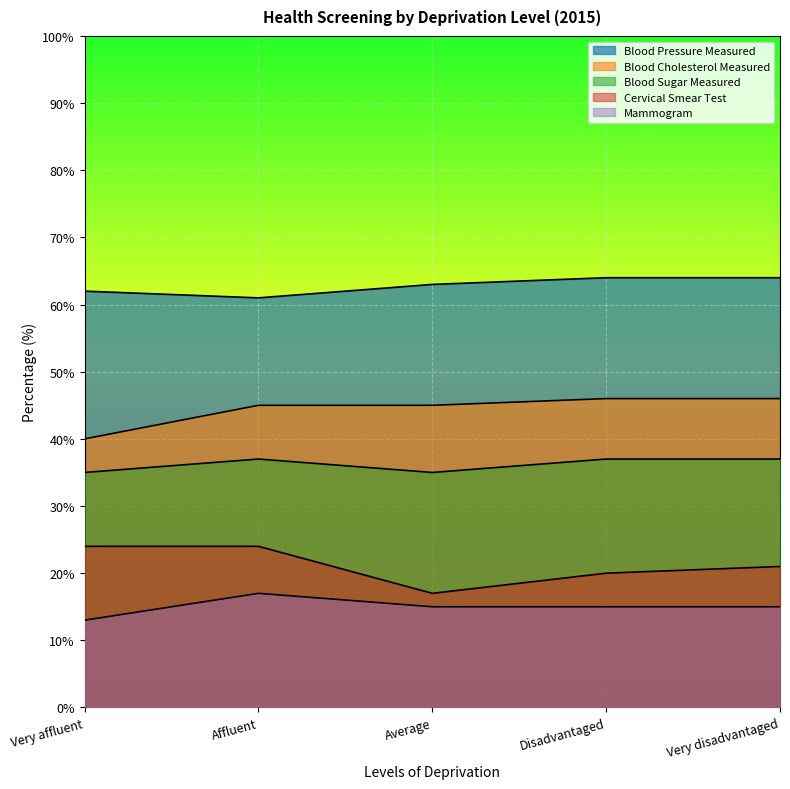

Reading left to right, list all the values displayed in this chart.

Blood Pressure Measured: 62	61	63	64	64
Blood Cholesterol Measured: 40	45	45	46	46
Blood Sugar Measured: 35	37	35	37	37
Cervical Smear Test: 24	24	17	20	21
Mammogram: 13	17	15	15	15